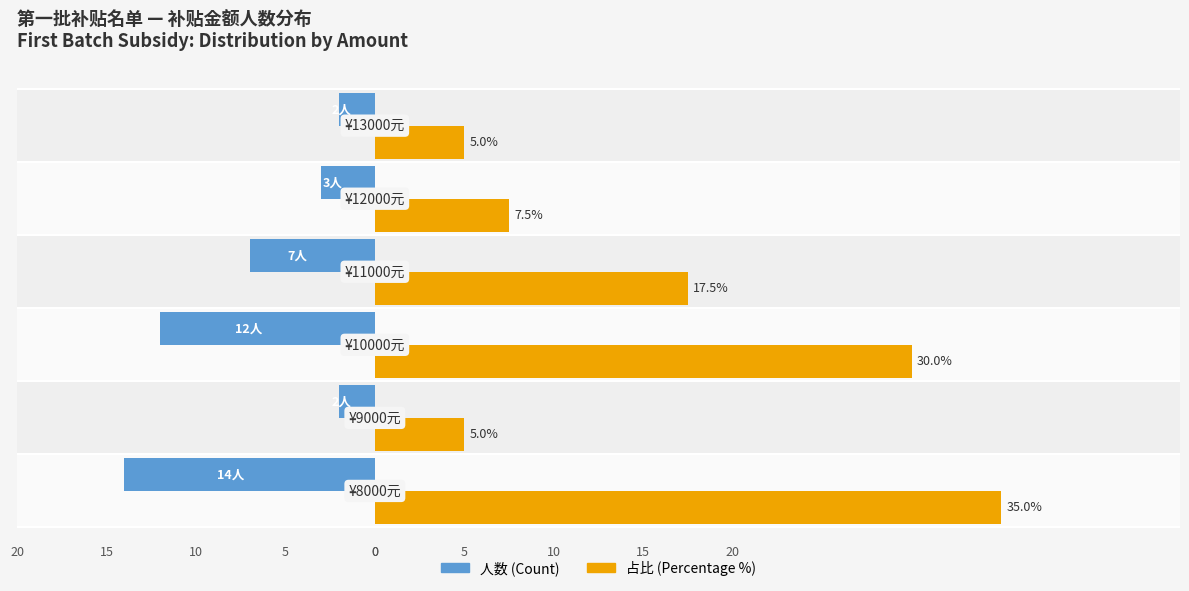

Which series has the largest range (max minus min)?

占比 (Percentage %)